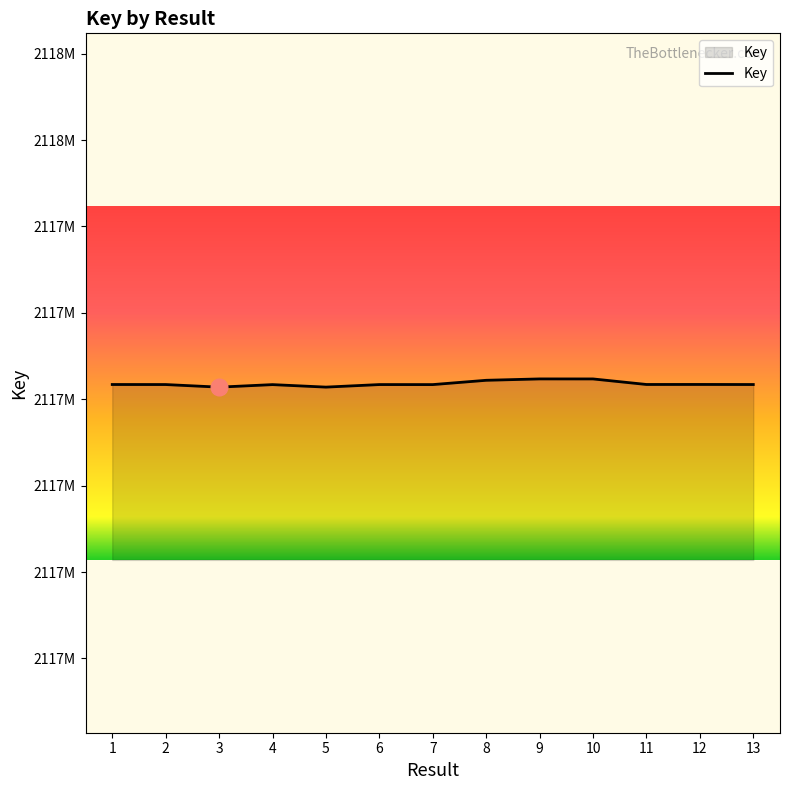

What is the change in value from 1 to 11?

+13